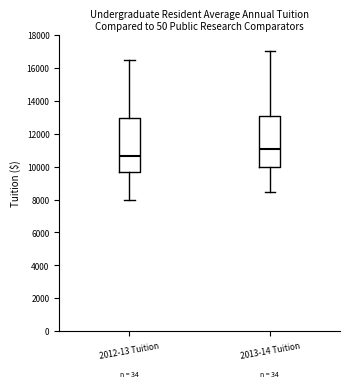

Reading left to right, read every box against the y-axis: the position of its median line, the range the box covers, and the ends of its whiskers. The values are not printed on the chart, so give them approximately, as read against the axis.

2012-13 Tuition: median 10600, box 9600 to 13000, whiskers 8000 to 16400
2013-14 Tuition: median 11000, box 10000 to 13000, whiskers 8400 to 17000